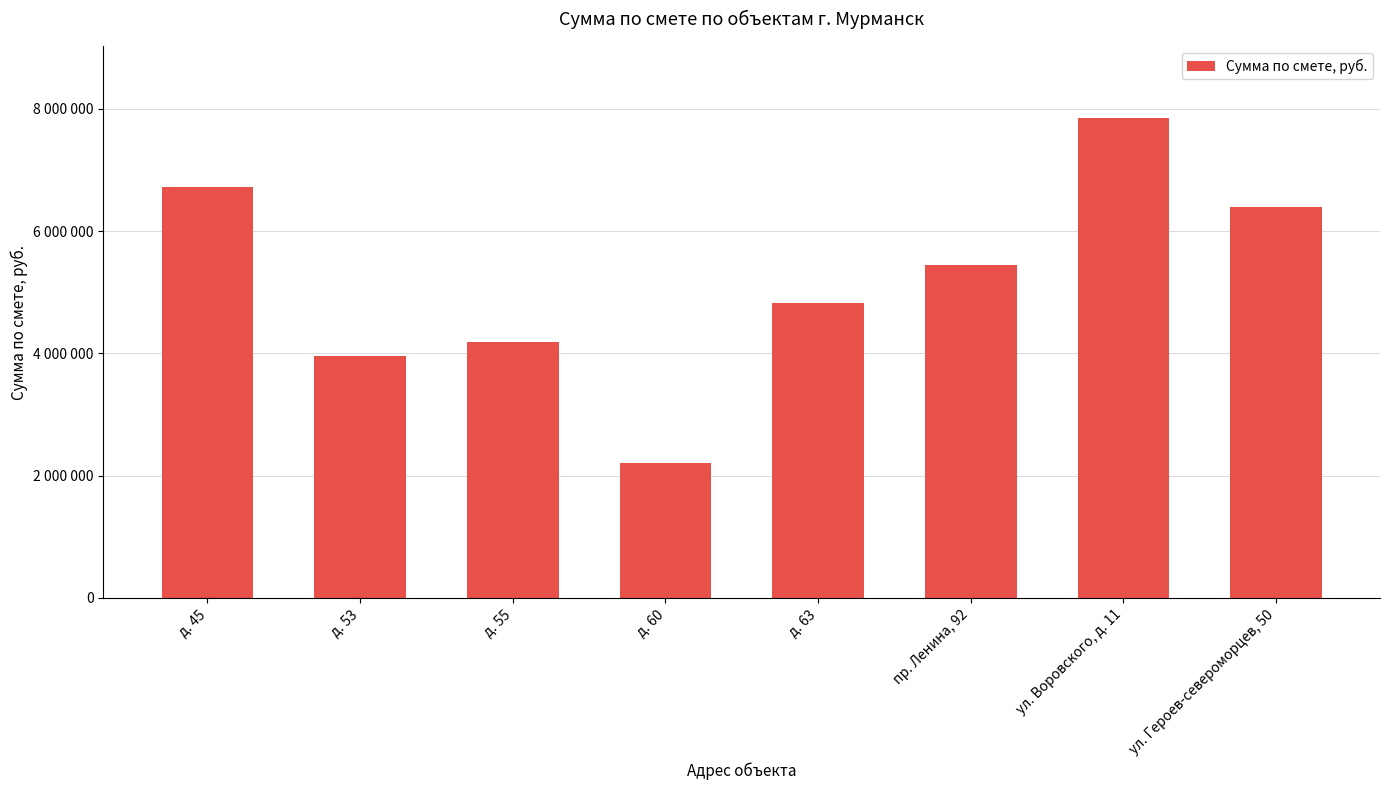

At which label is the value closest to 5024256?

д. 63